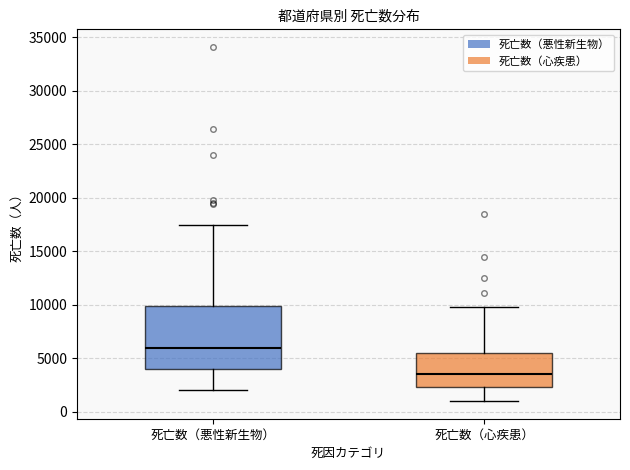

Which box has the lowest median line?

死亡数（心疾患）